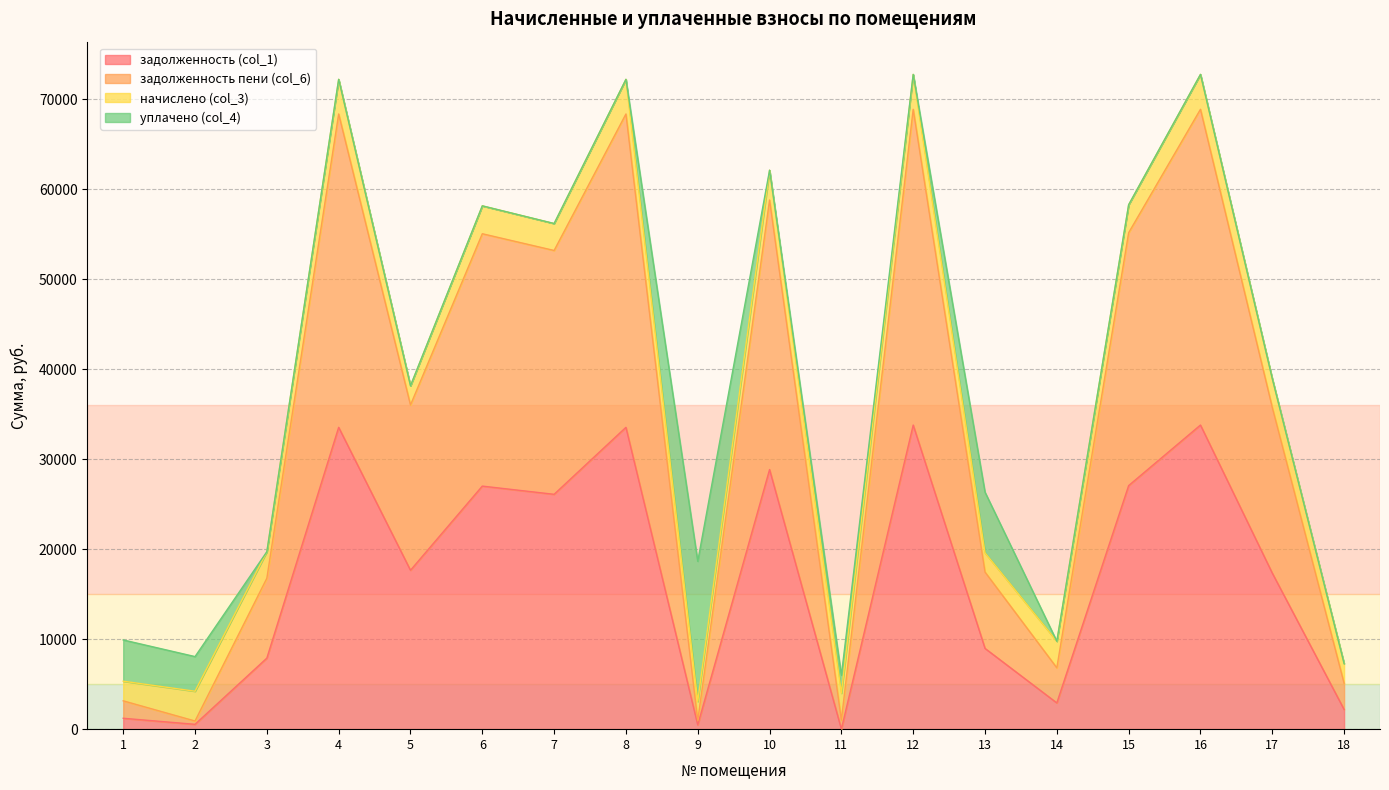

True or false: задолженность (col_1) and задолженность пени (col_6) intersect in this chart.

False